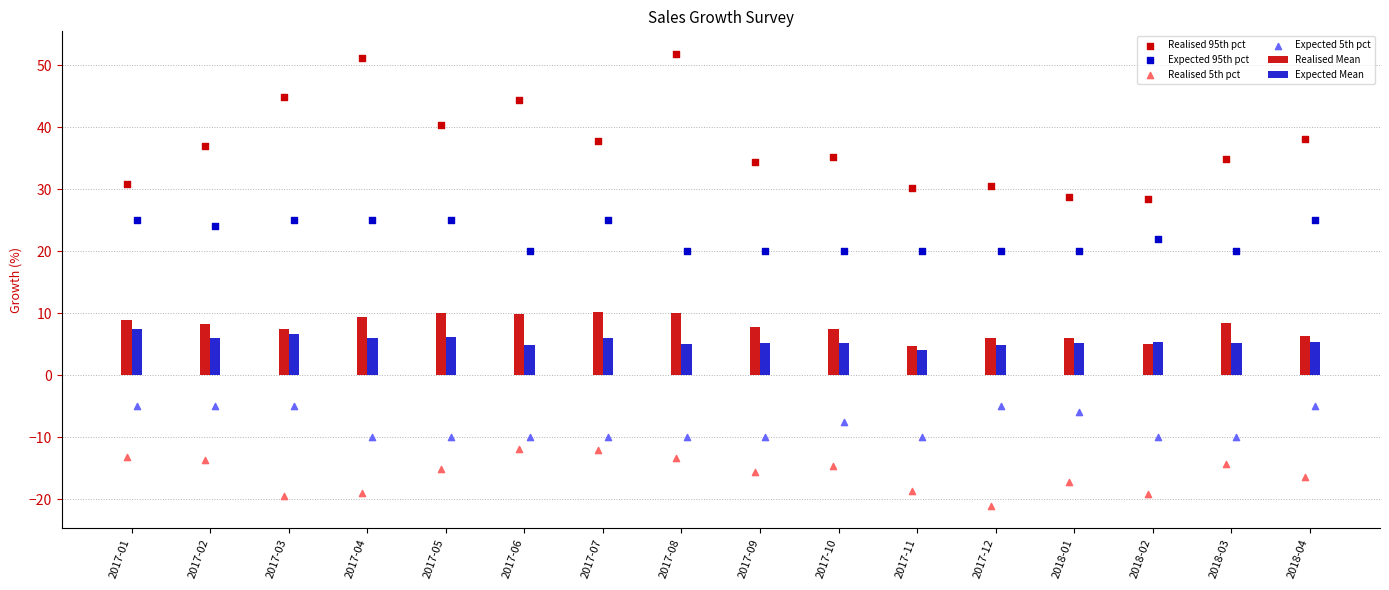

At how many categories does at least one series exceed 45?

2